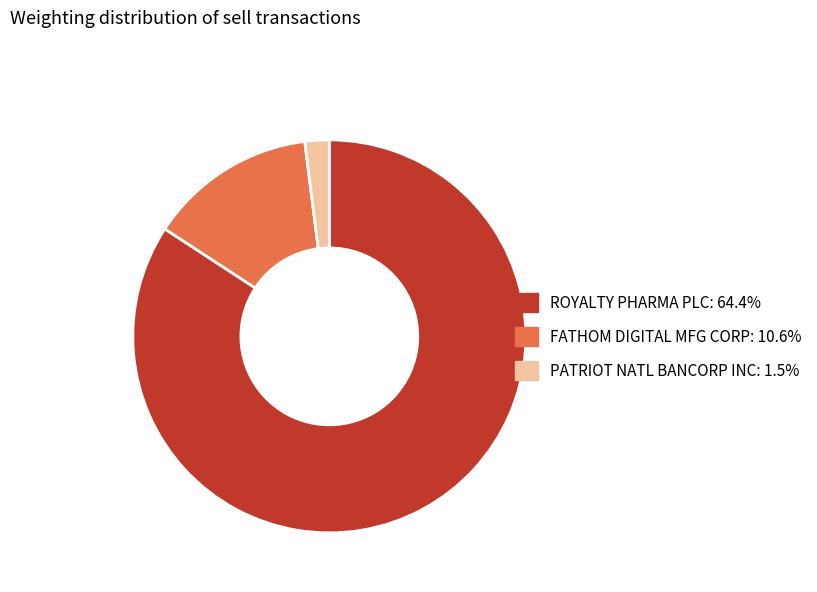

Which has a higher value, PATRIOT NATL BANCORP INC or FATHOM DIGITAL MFG CORP?

FATHOM DIGITAL MFG CORP